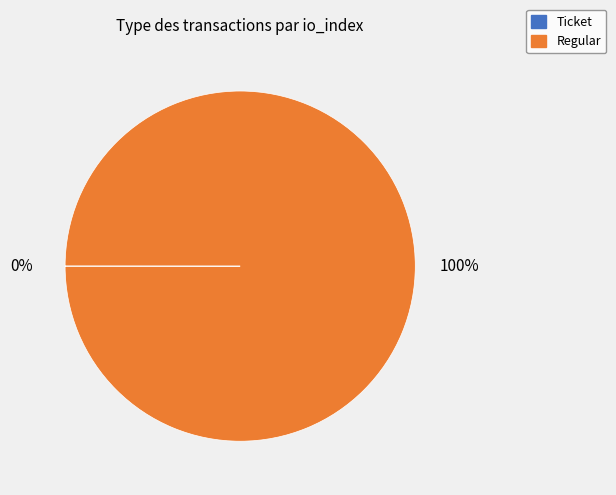

Does any single category account for the majority?

Yes